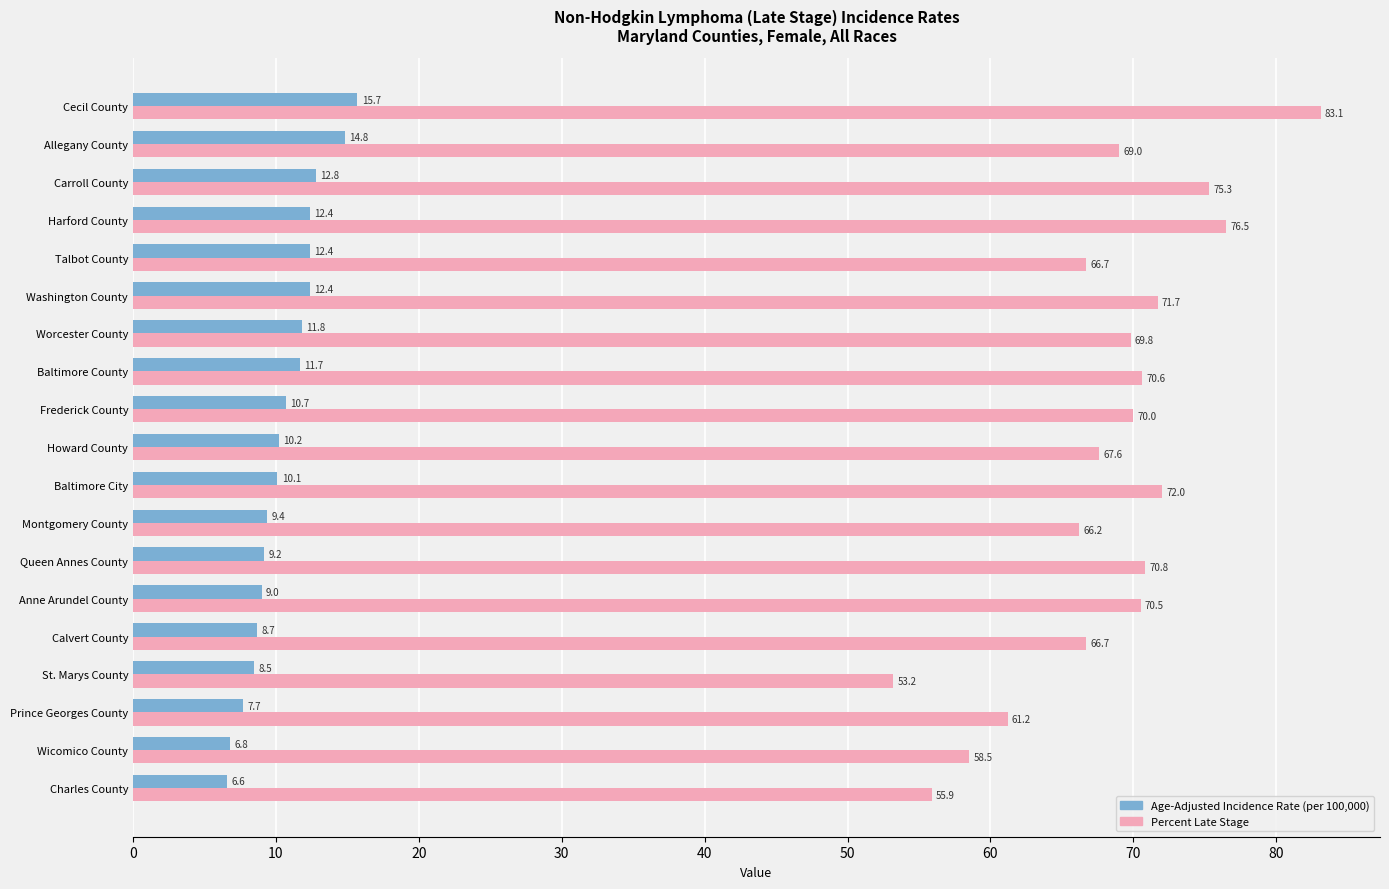

What is the difference between the highest and lowest values at Washington County?

59.3